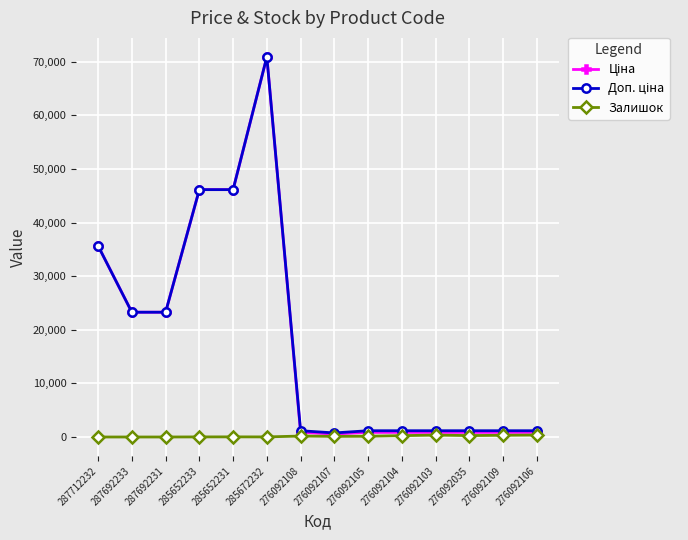

Count the number of categories in the chart.

14